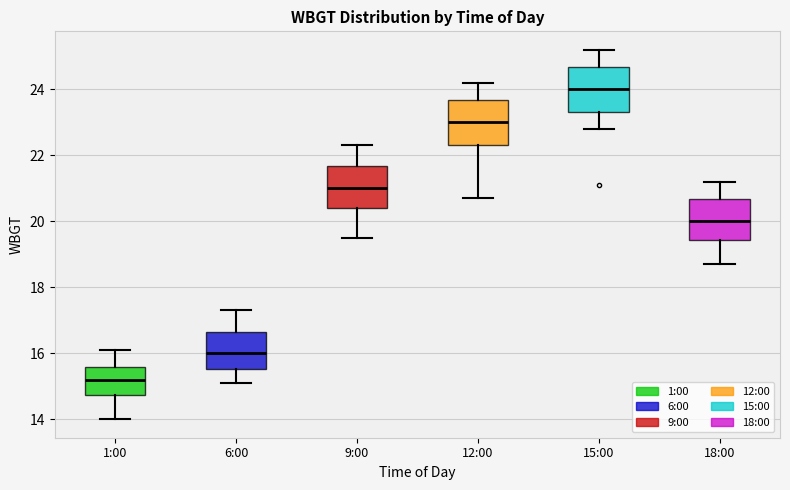

Reading left to right, transcribe this box plot: for each box, give where its median line is, the range the box spans, and where its two whiskers end, as read against the y-axis. The values are not printed on the chart, so give them approximately, as read against the axis.

1:00: median 15.2, box 14.8 to 15.6, whiskers 14.0 to 16.2
6:00: median 16.0, box 15.6 to 16.6, whiskers 15.2 to 17.4
9:00: median 21.0, box 20.4 to 21.6, whiskers 19.6 to 22.4
12:00: median 23.0, box 22.4 to 23.6, whiskers 20.8 to 24.2
15:00: median 24.0, box 23.4 to 24.6, whiskers 22.8 to 25.2
18:00: median 20.0, box 19.4 to 20.6, whiskers 18.8 to 21.2